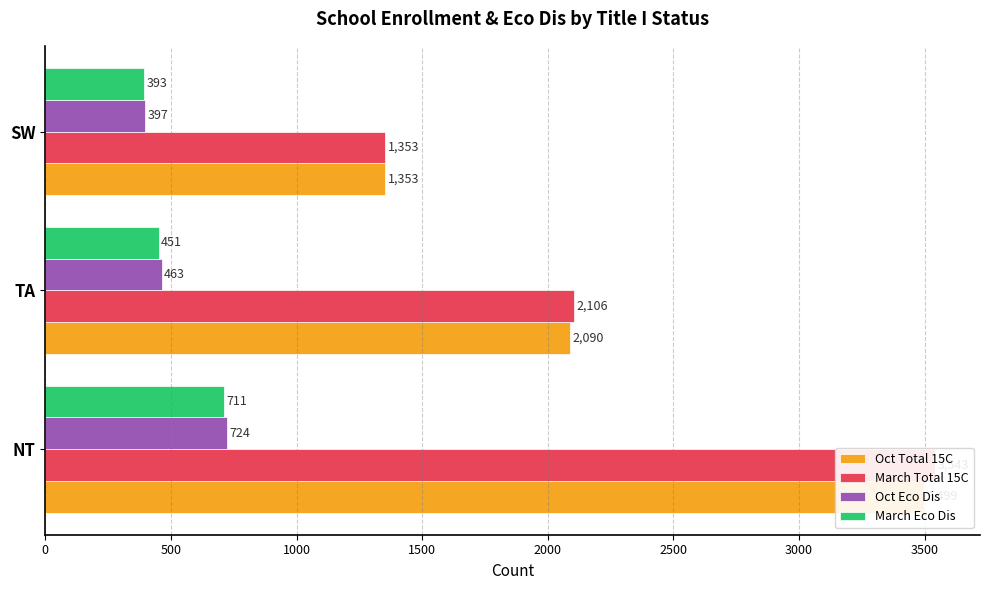

List the series in order of their peak value, highest first.

March Total 15C, Oct Total 15C, Oct Eco Dis, March Eco Dis